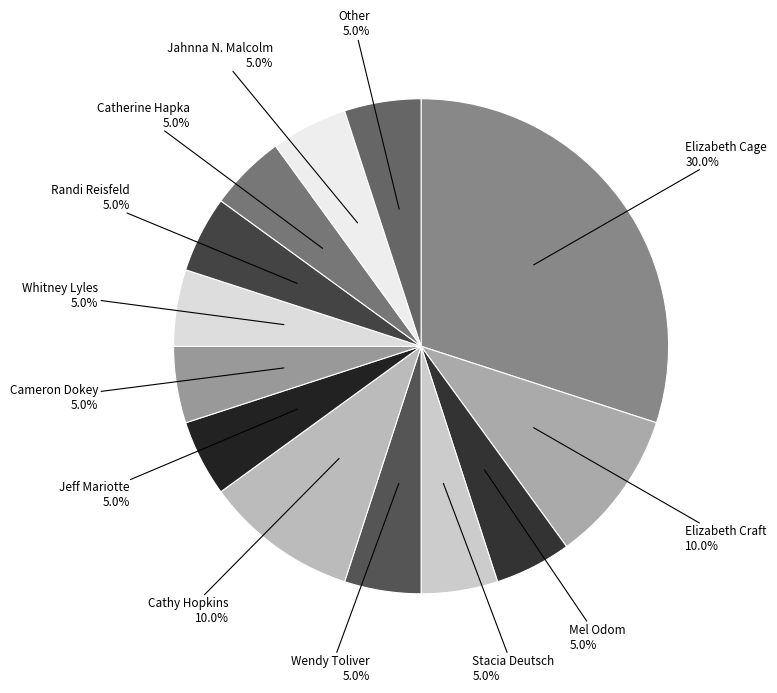

What is the ratio of the value at Whitney Lyles to the value at Randi Reisfeld?

1.0